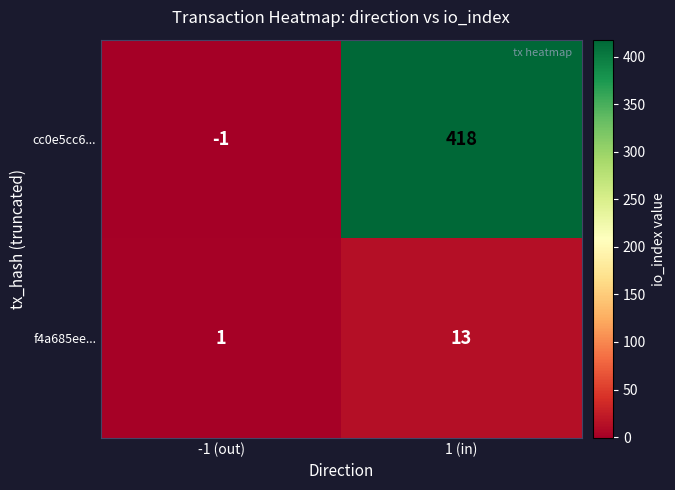

What is the sum of the f4a685ee... values at -1 (out) and 1 (in)?

14